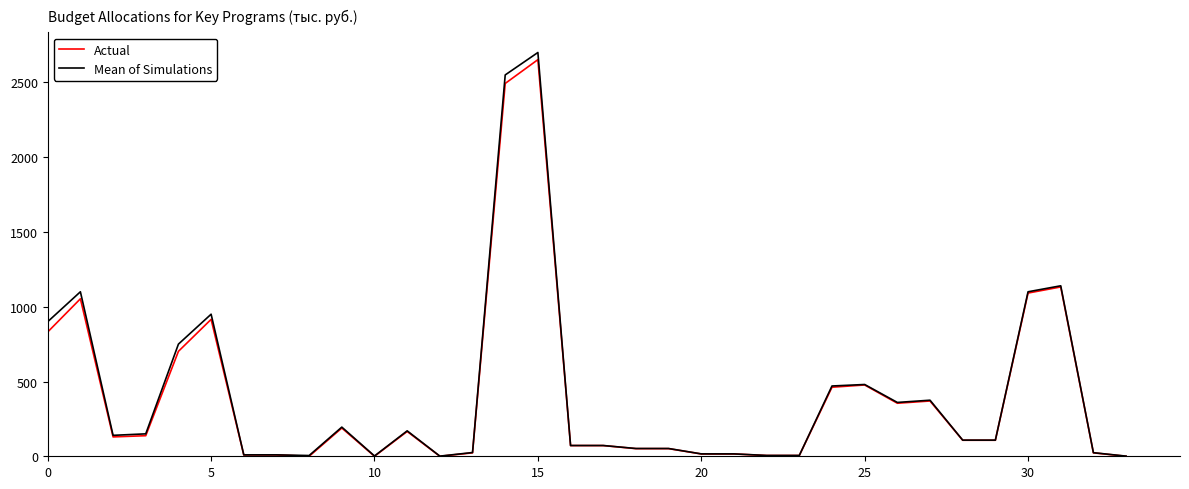

What is the maximum value shown in the chart?

2700.0